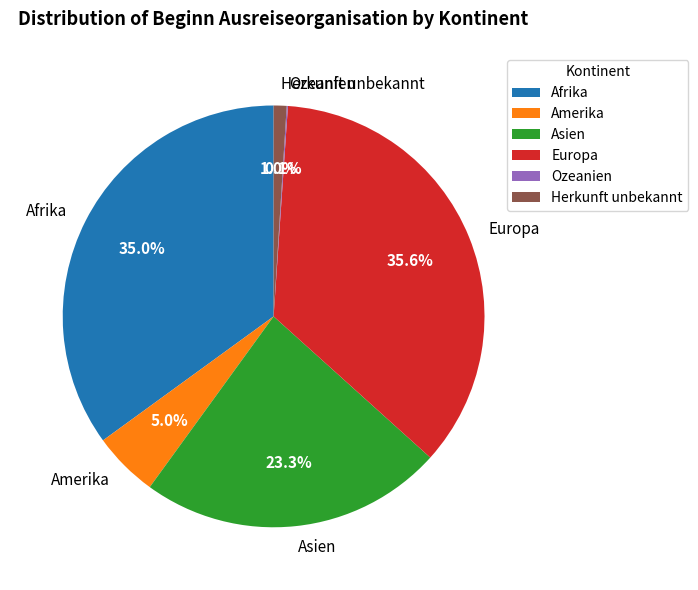

Is Europa the majority of the pie?

No